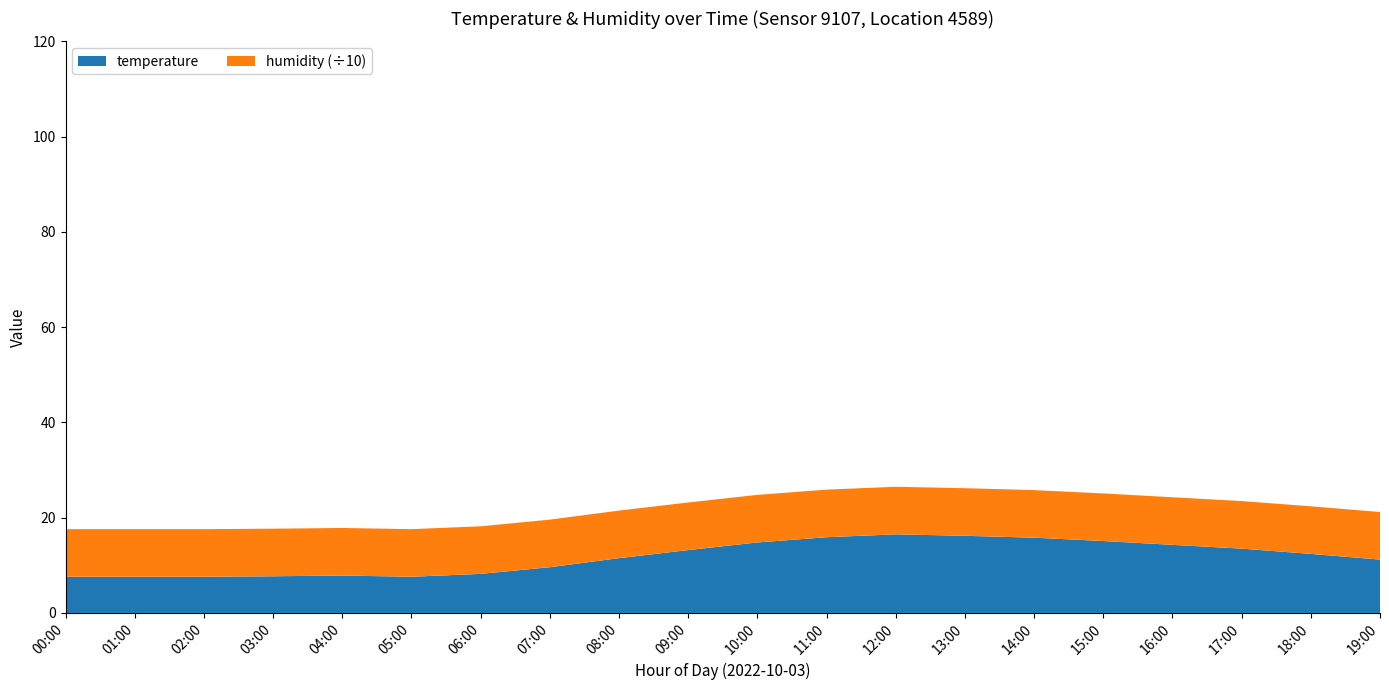

Reading left to right, what are all the values shown in this chart?

temperature: 00:00=7.6	01:00=7.6	02:00=7.6	03:00=7.7	04:00=7.8	05:00=7.6	06:00=8.2	07:00=9.6	08:00=11.5	09:00=13.2	10:00=14.8	11:00=15.9	12:00=16.5	13:00=16.2	14:00=15.8	15:00=15.1	16:00=14.3	17:00=13.5	18:00=12.4	19:00=11.2
humidity: 00:00=99.9	01:00=99.9	02:00=99.9	03:00=99.9	04:00=99.9	05:00=99.9	06:00=99.9	07:00=99.9	08:00=99.9	09:00=99.9	10:00=99.9	11:00=99.9	12:00=99.9	13:00=99.9	14:00=99.9	15:00=99.9	16:00=99.9	17:00=99.9	18:00=99.9	19:00=99.9